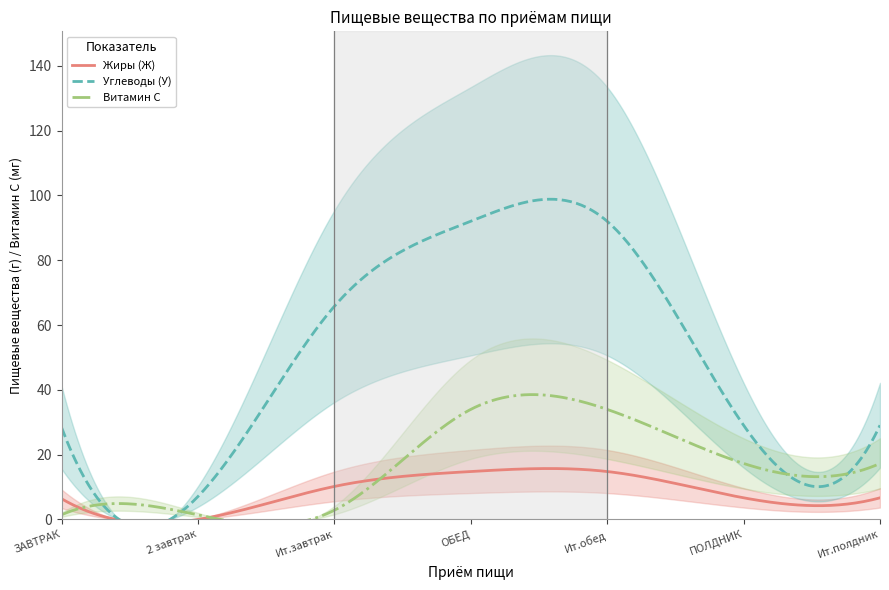

Which series has the largest total across all categories?

Углеводы (У)